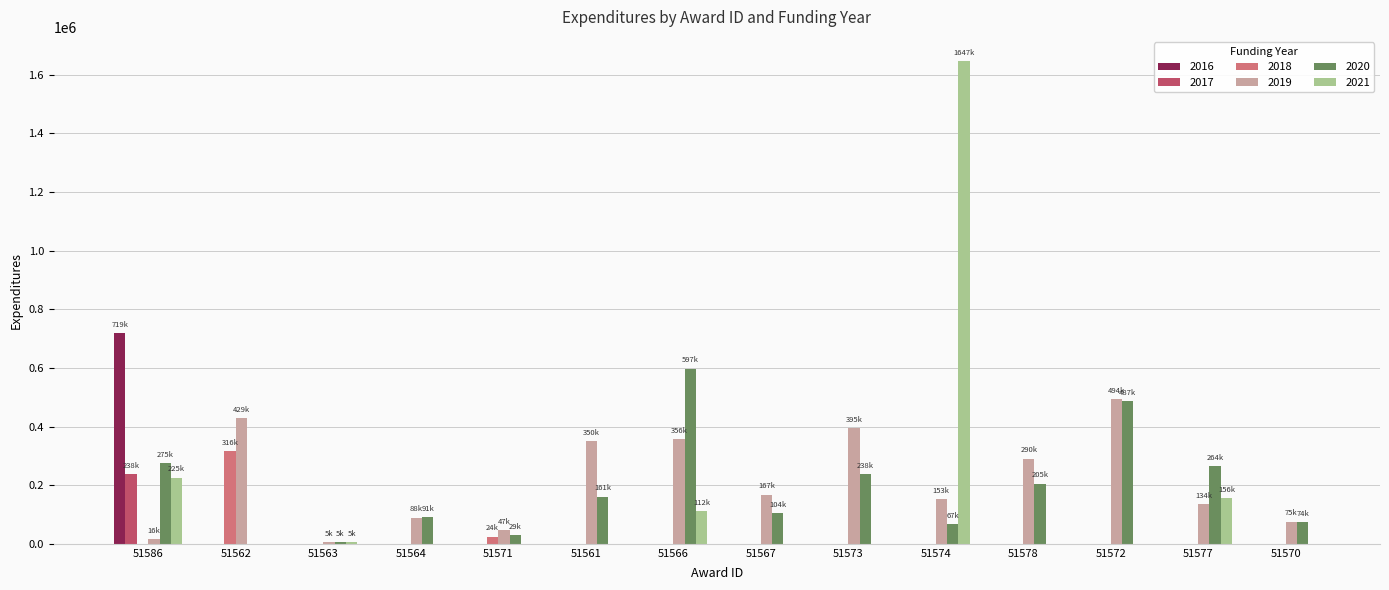

At which category is the sum across all series the highest?

51574